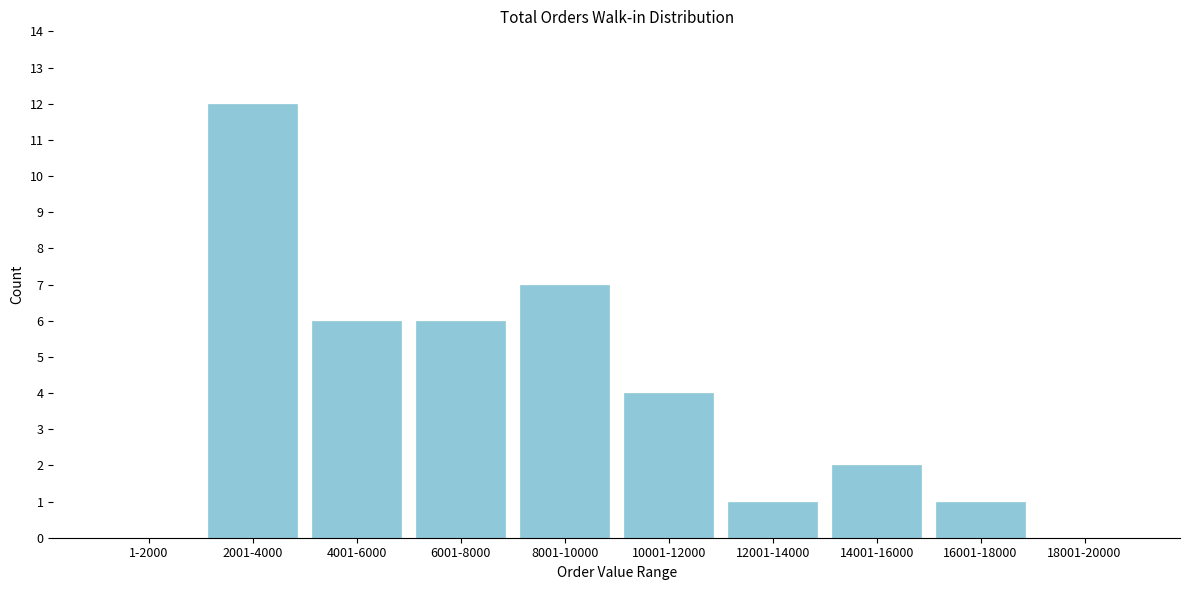

Reading left to right, transcribe all the data shown in this chart.

1-2000=0	2001-4000=12	4001-6000=6	6001-8000=6	8001-10000=7	10001-12000=4	12001-14000=1	14001-16000=2	16001-18000=1	18001-20000=0